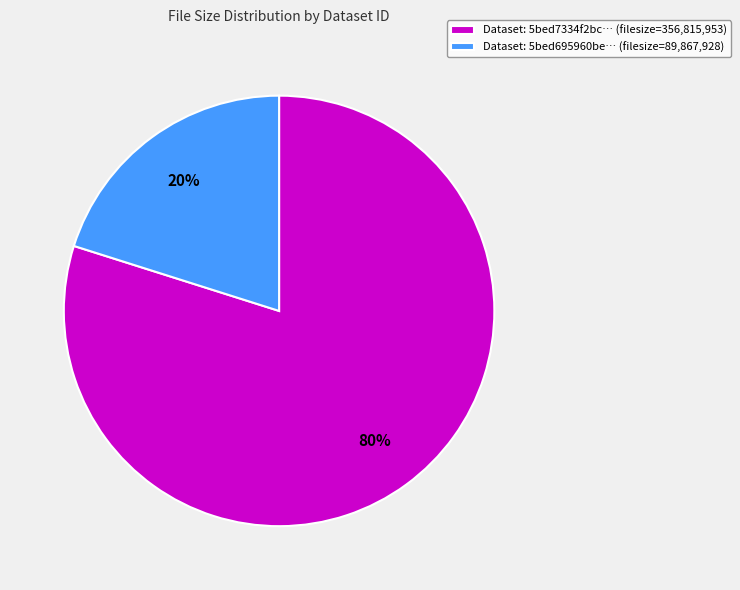

Does Dataset: 5bed695960be… (filesize=89,867,928) represent more than half of the total?

No